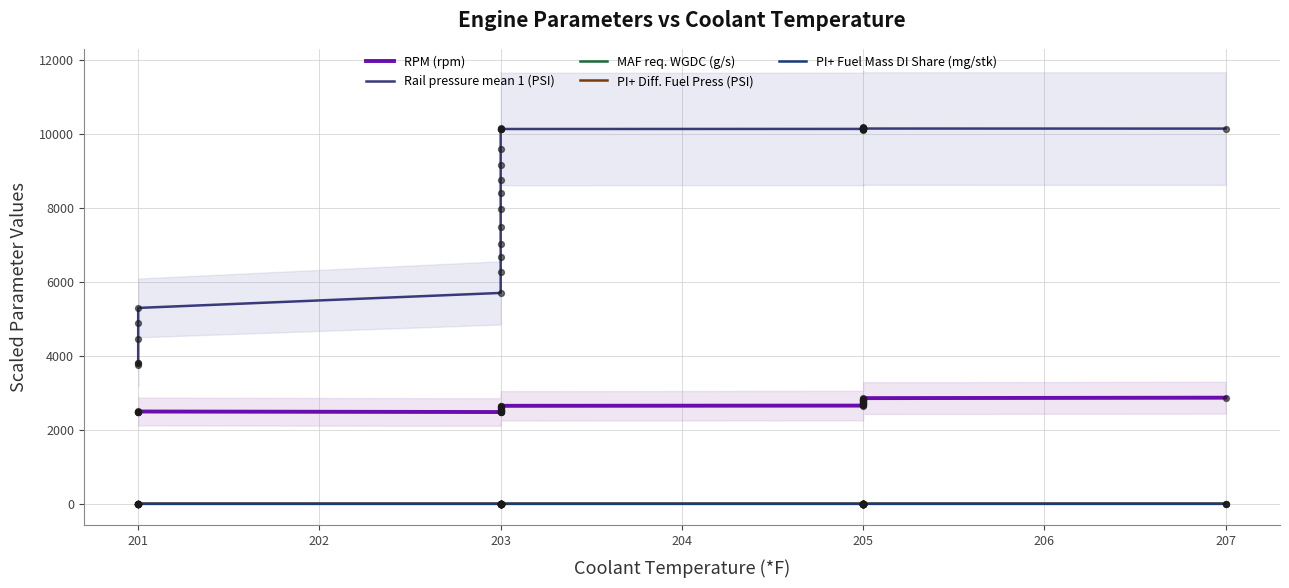

At how many categories does at least one series exceed 1087?

40